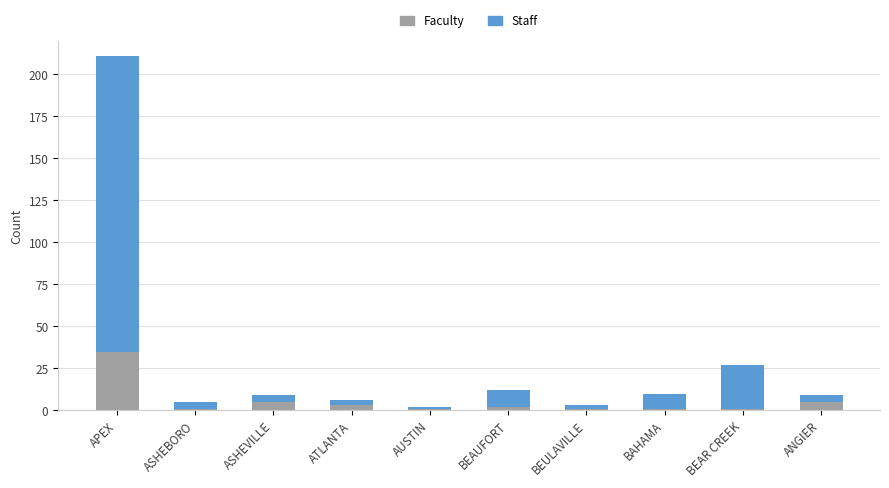

At which category is the sum across all series the highest?

APEX